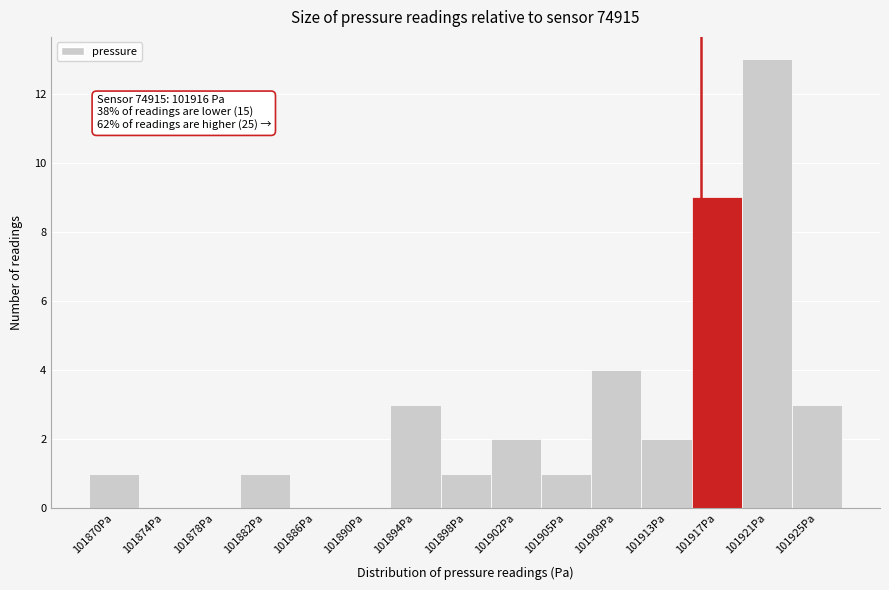

Over which range of the x-axis is the bar tallest?

101919.0 to 101923.0